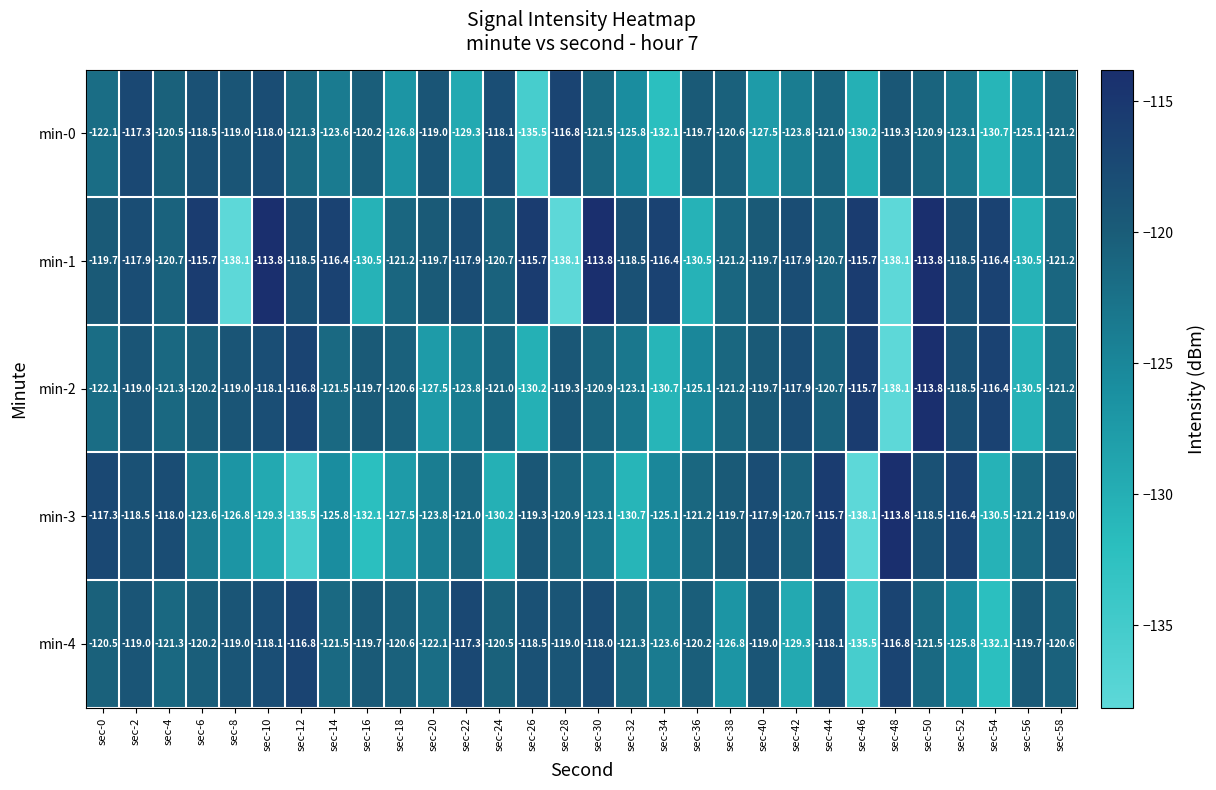

The value of min-2 at sec-52 is -118.5. True or false?

True